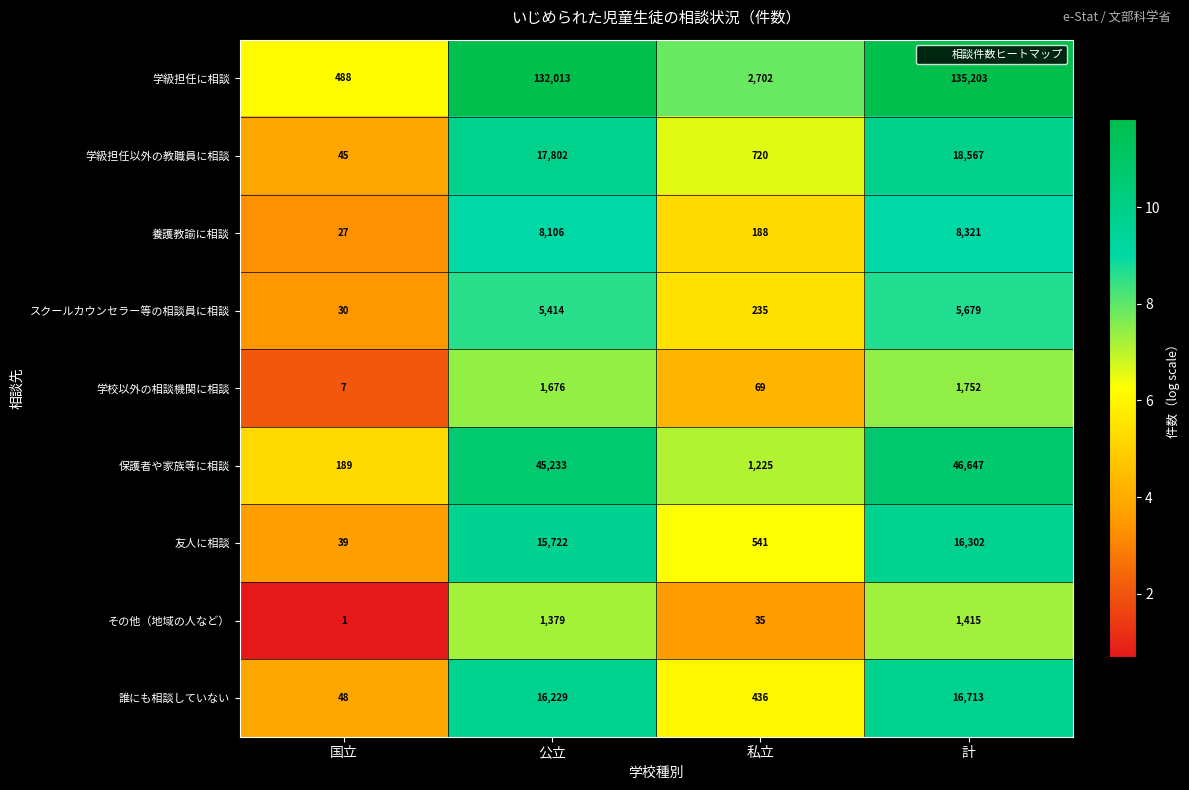

Read the 学校以外の相談機関に相談 value at 公立.

1676